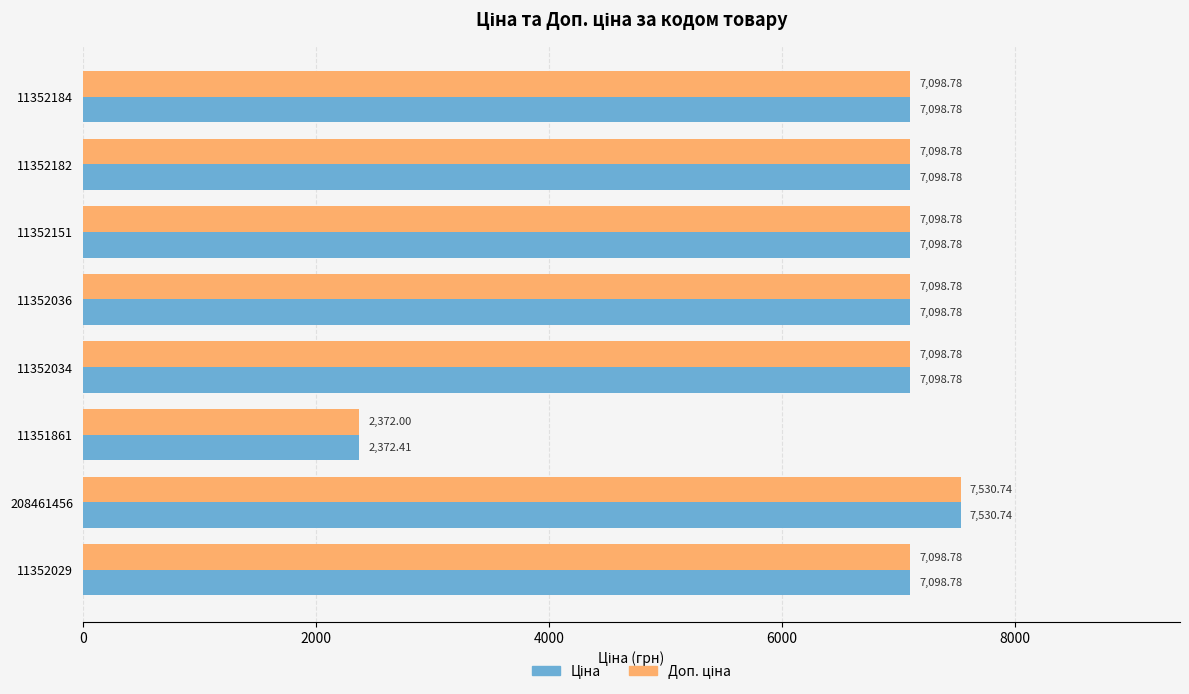

At how many categories does at least one series exceed 4799?

7